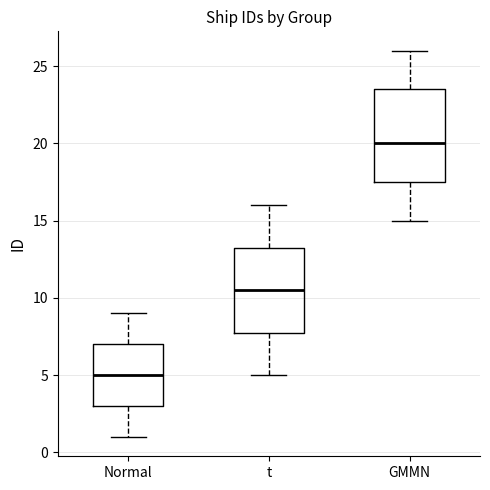

Where is the upper edge of the box for t on the y-axis? The values are not printed on the chart, so give them approximately, as read against the axis.

13.5